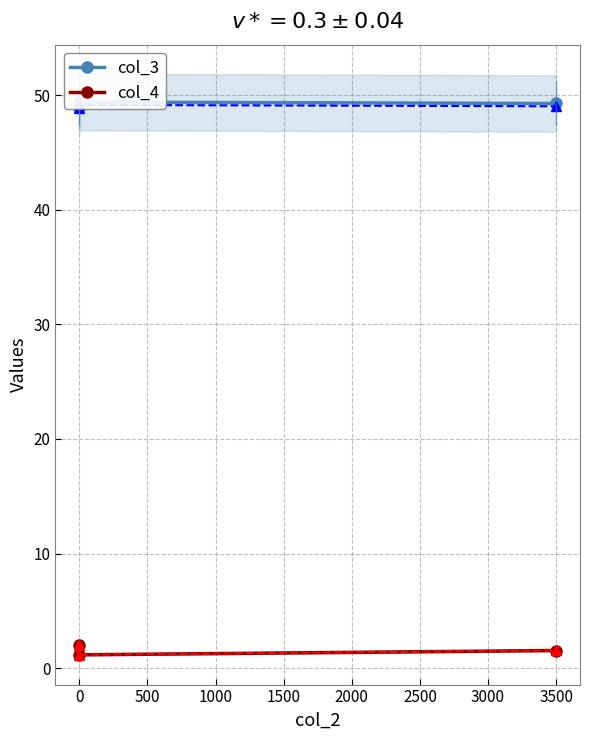

At how many categories does at least one series exceed 30?

3